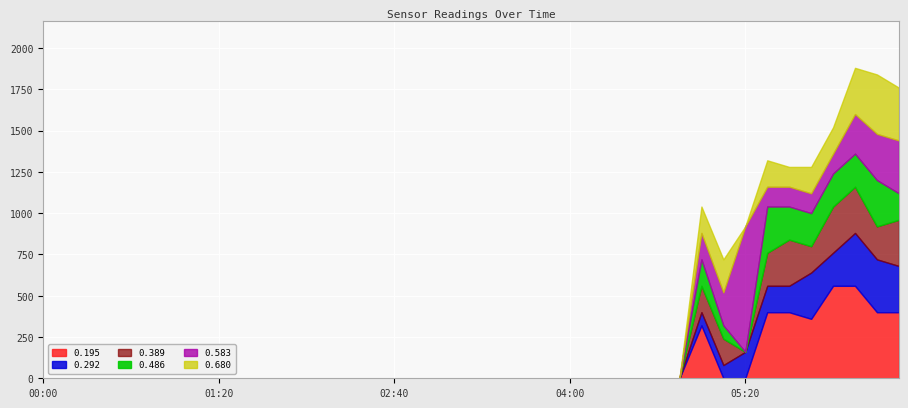

How many data points does each series have?

40